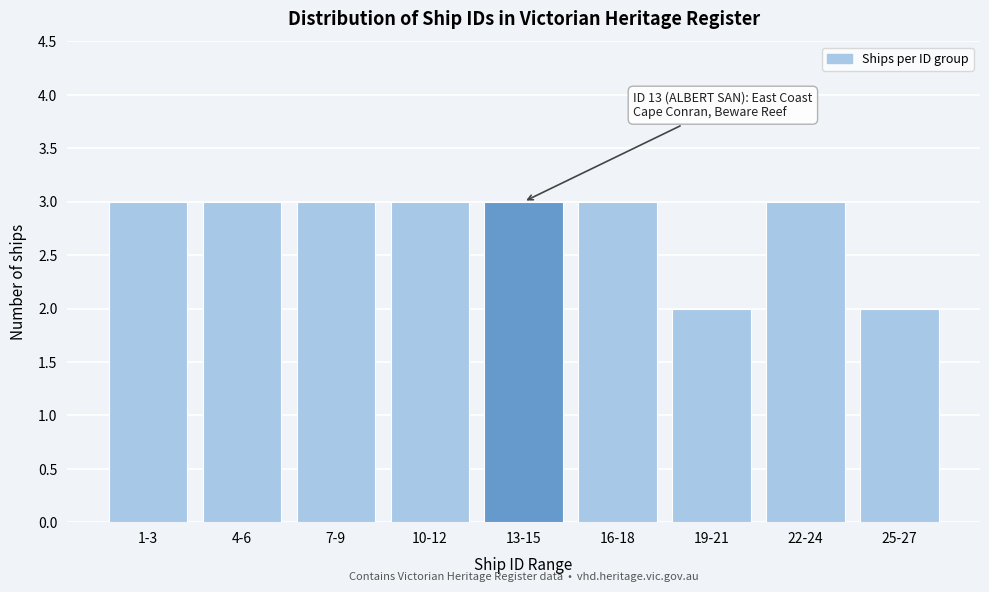

Reading left to right, list all the values displayed in this chart.

3	3	3	3	3	3	2	3	2